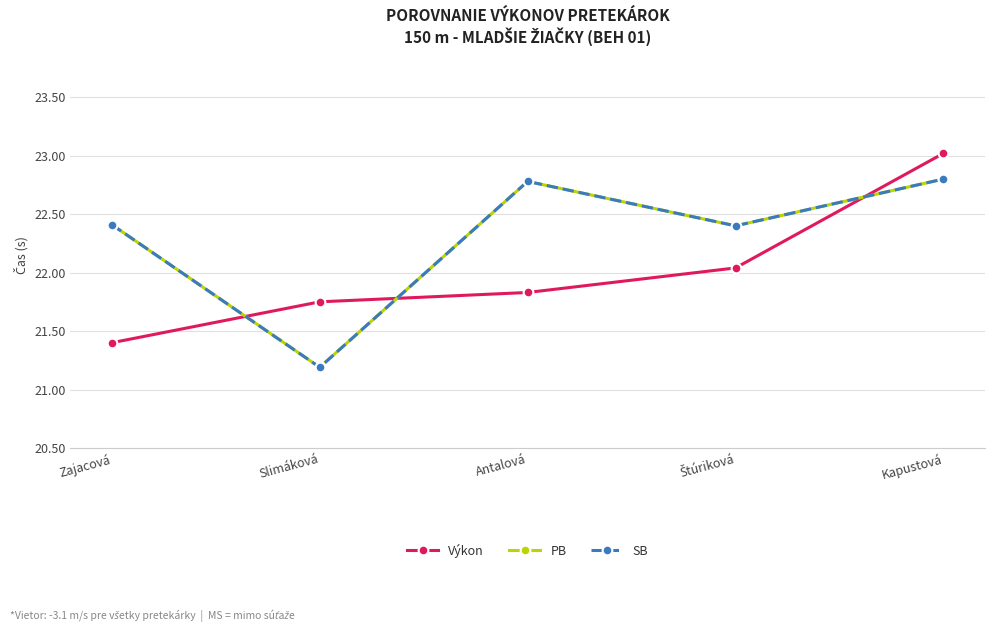

What value does the SB series have at Štúriková?

22.4